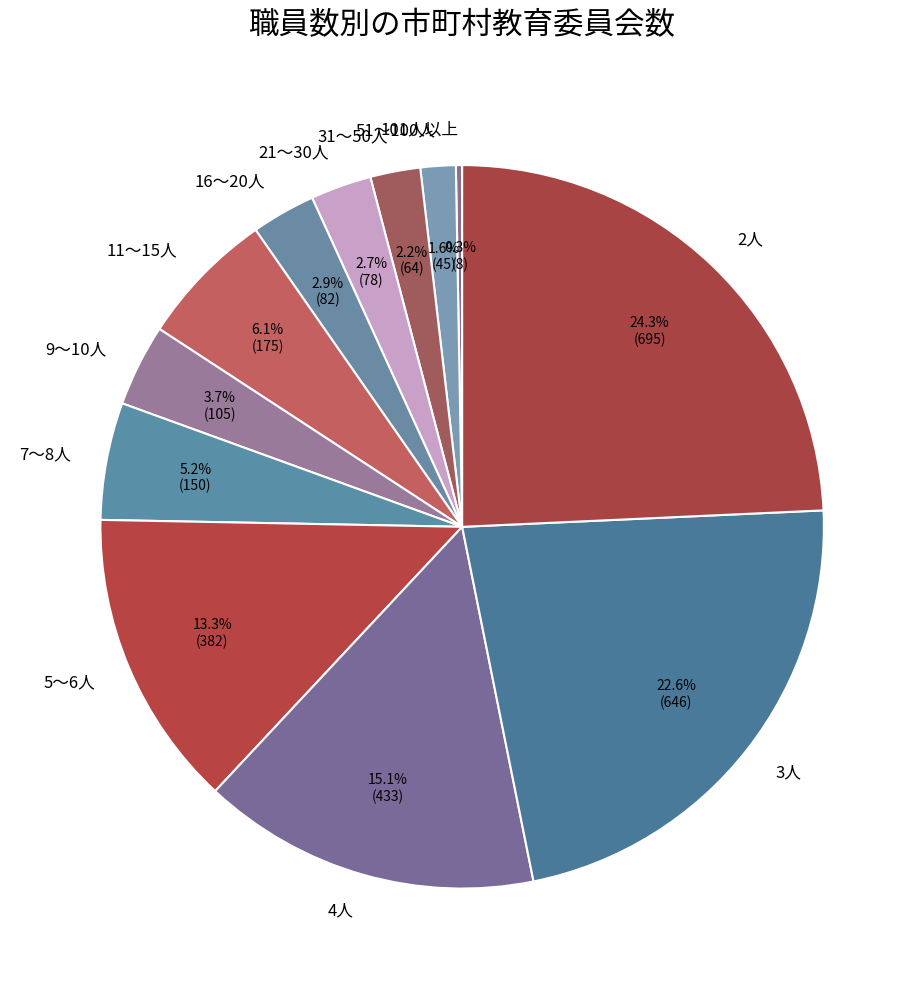

To the nearest percent, what is the average slice percentage?

8%